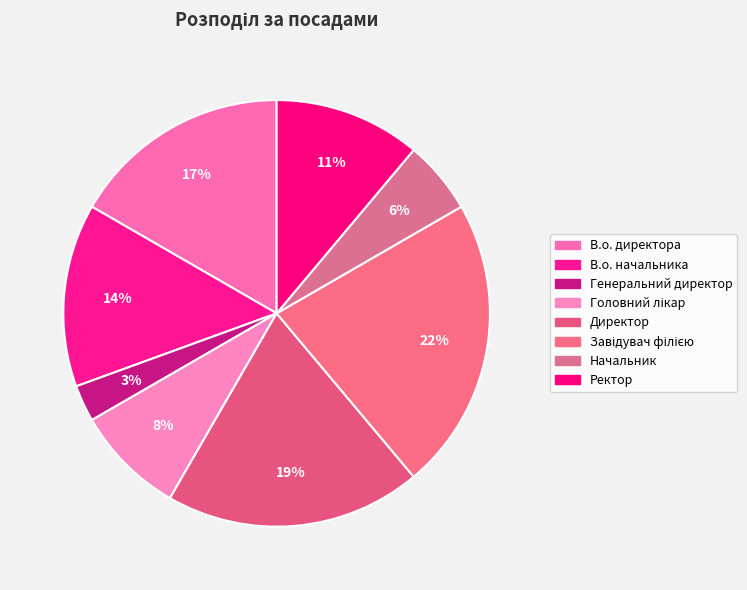

How many segments does this pie chart have?

8